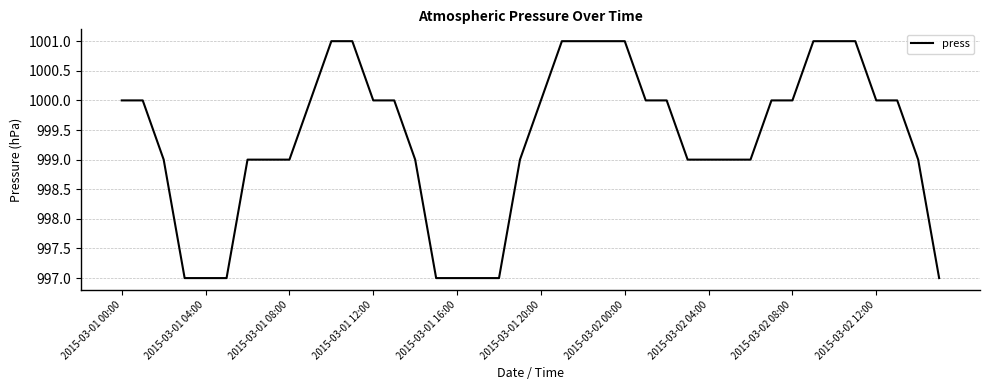

What is the greatest value displayed?

1001